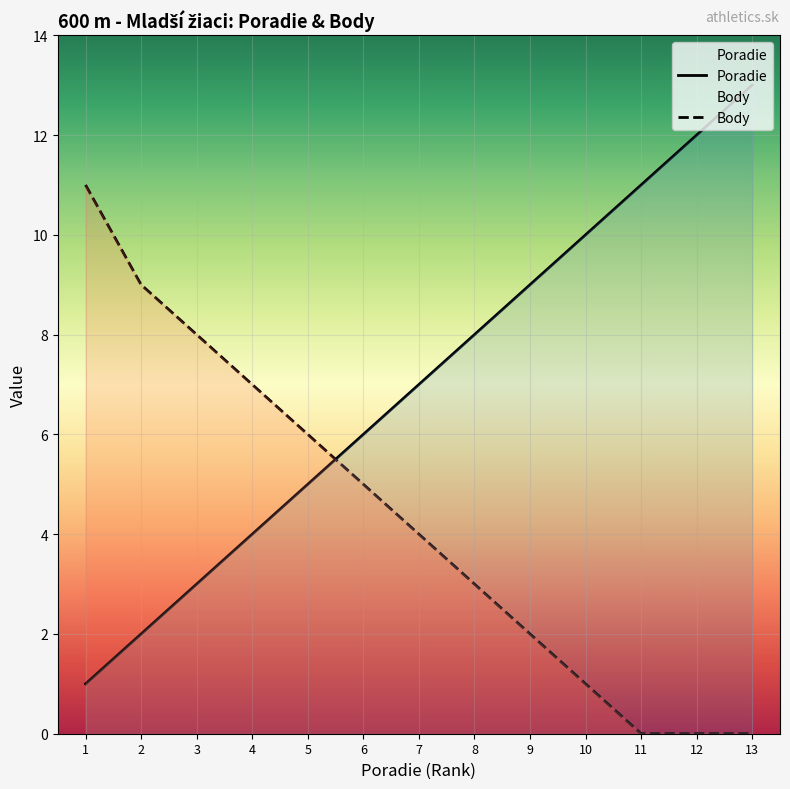

How many lines are shown in the chart?

2